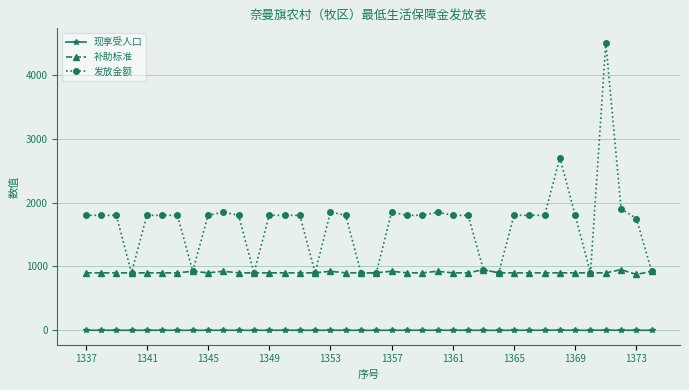

List the series in order of their overall mean, highest first.

发放金额, 补助标准, 现享受人口